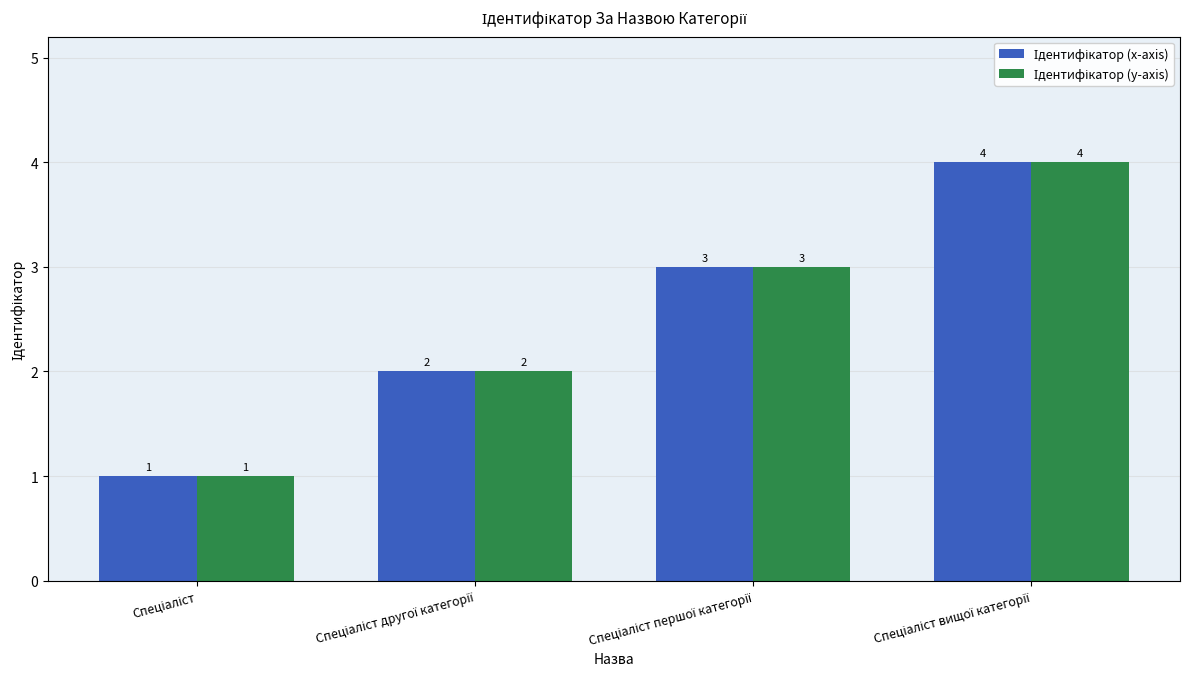

What is the greatest value displayed?

4